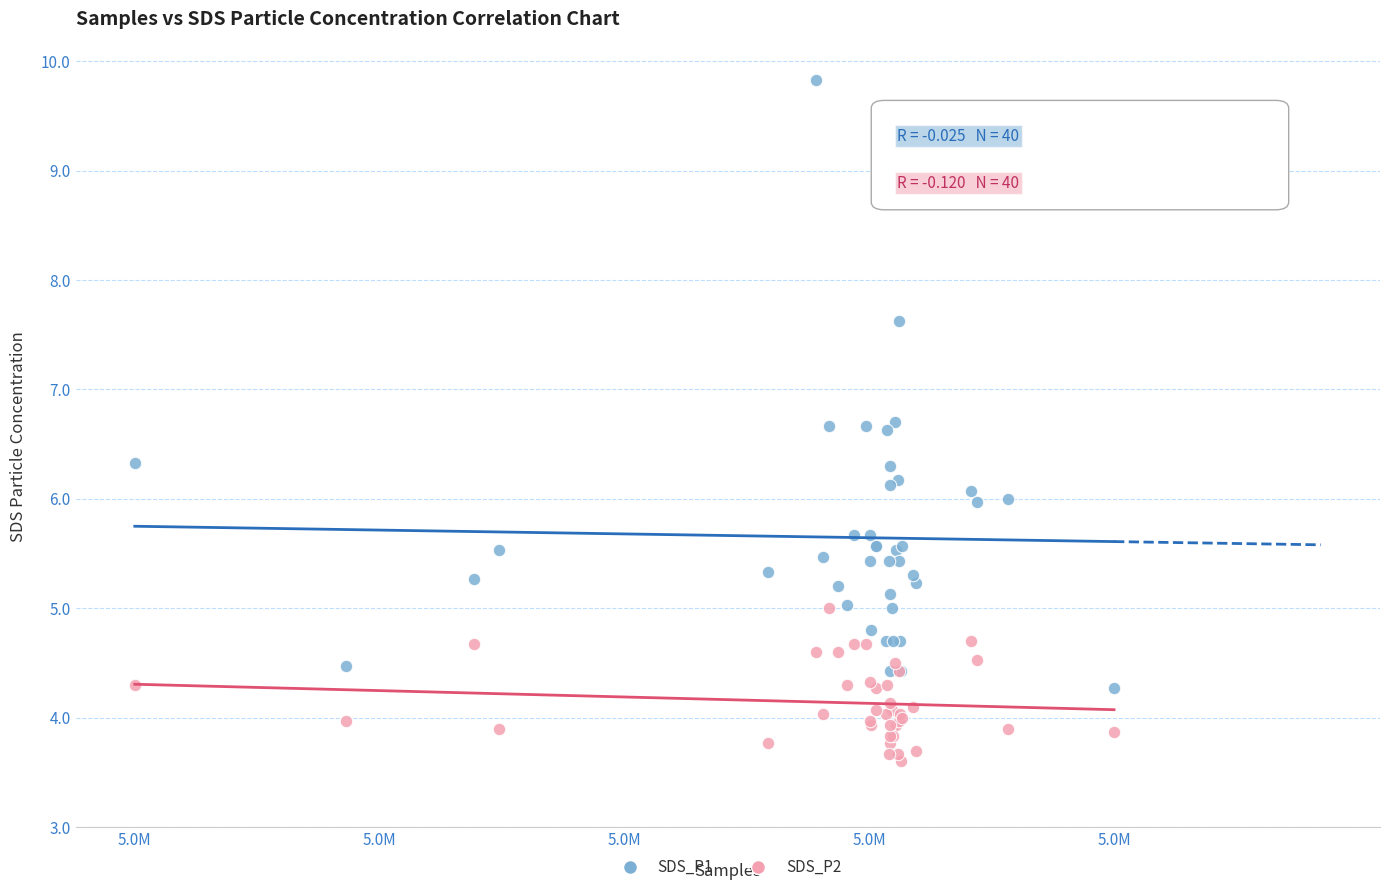

What is the X range (max minus min) for the scatter plot?

47610.0